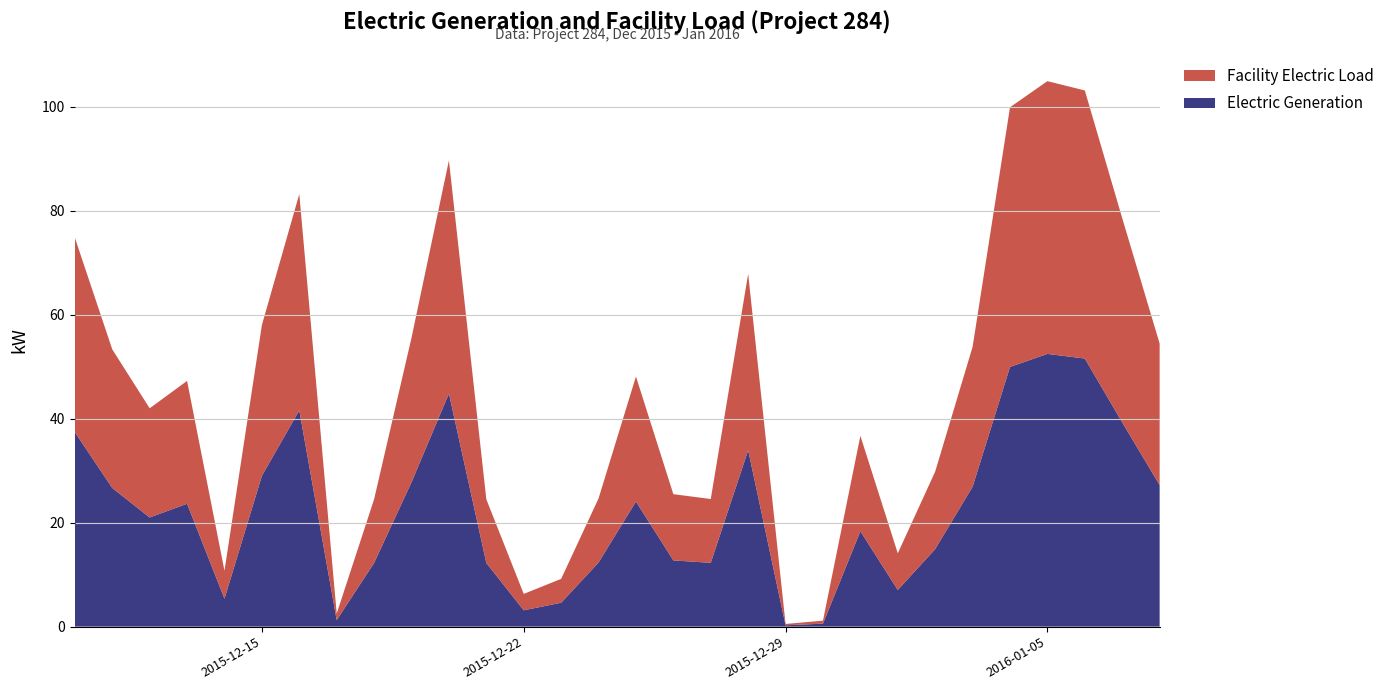

Reading left to right, extract all data points from this chart.

Electric Generation: 37.4	26.7	21.0	23.6	5.4	29.0	41.6	1.3	12.2	27.8	44.8	12.2	3.1	4.6	12.3	24.1	12.7	12.3	33.9	0.3	0.6	18.3	7.0	14.9	26.9	49.9	52.4	51.6	39.3	27.2
Facility Electric Load: 37.4	26.7	21.0	23.6	5.4	29.0	41.6	1.3	12.2	27.8	44.8	12.2	3.1	4.6	12.3	24.1	12.7	12.3	33.9	0.3	0.6	18.3	7.0	14.9	26.9	49.9	52.4	51.6	39.3	27.2